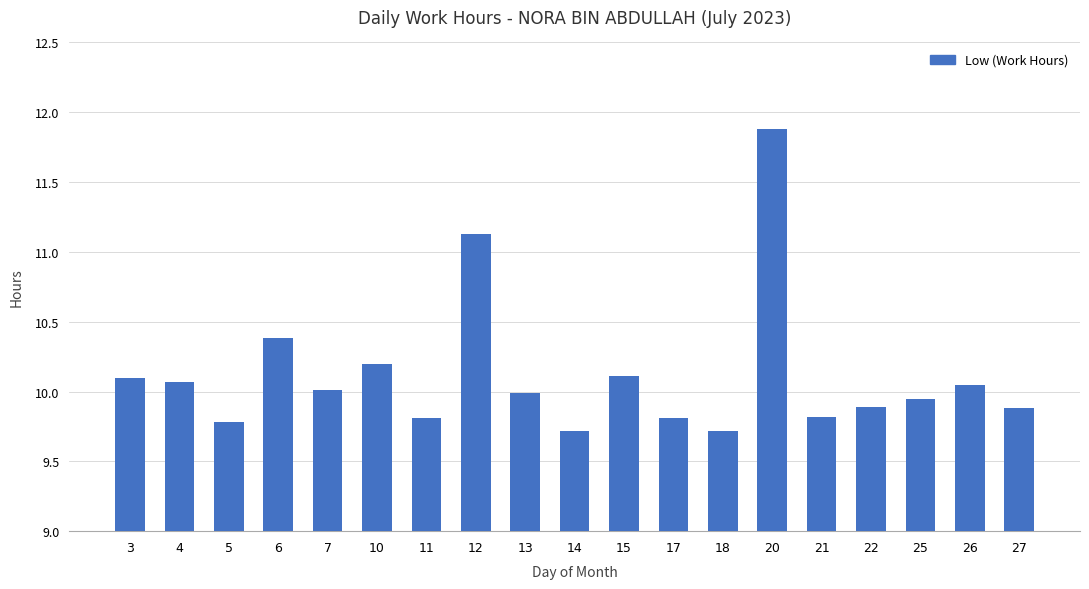

What is the value of the 3rd bar from the left?

9.8